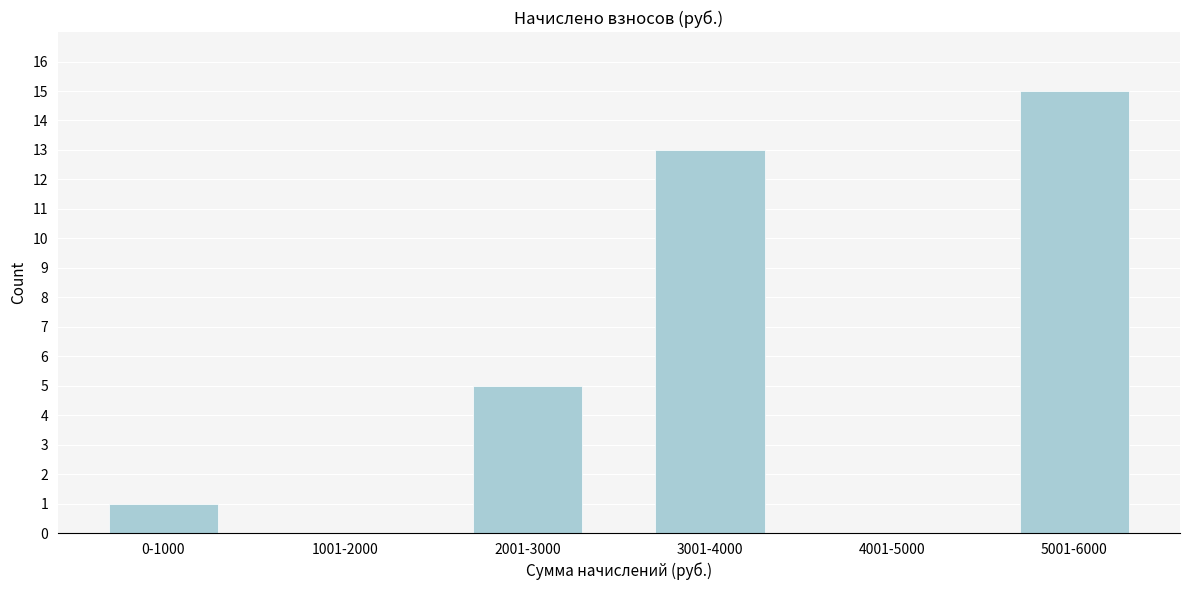

Reading left to right, transcribe all the data shown in this chart.

0-1000=1	1001-2000=0	2001-3000=5	3001-4000=13	4001-5000=0	5001-6000=15